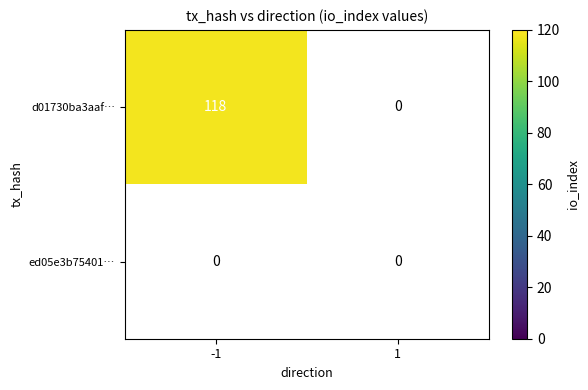

Reading left to right, extract all data points from this chart.

d01730ba3aafbc2682096003a065a5be3804a7a: 118	0
ed05e3b75401f1174a0134db0a357db223da117: 0	0